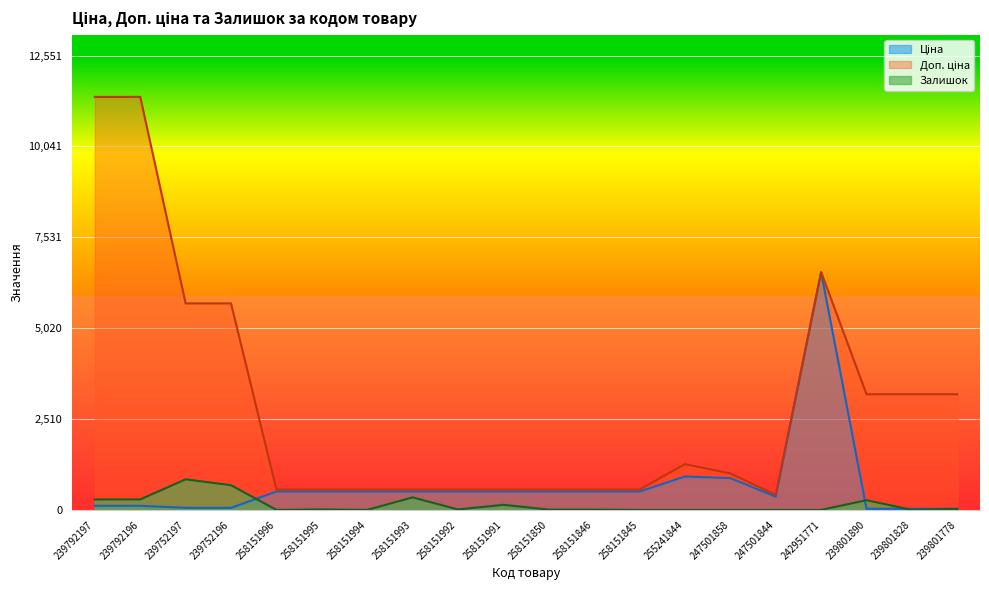

Count the number of data series in this chart.

3